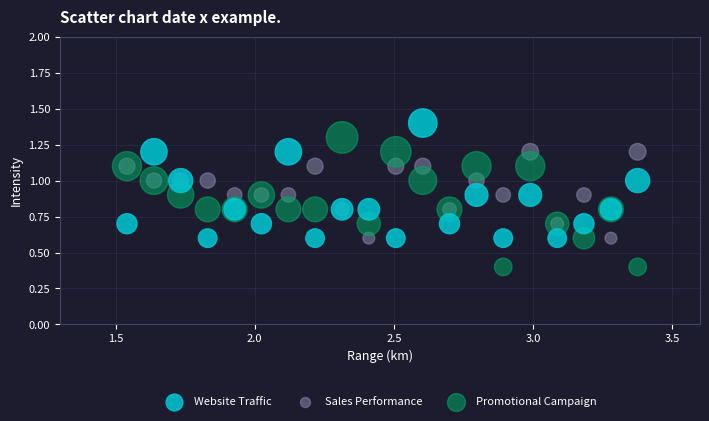

Which series contains the lowest Y value?

Promotional Campaign